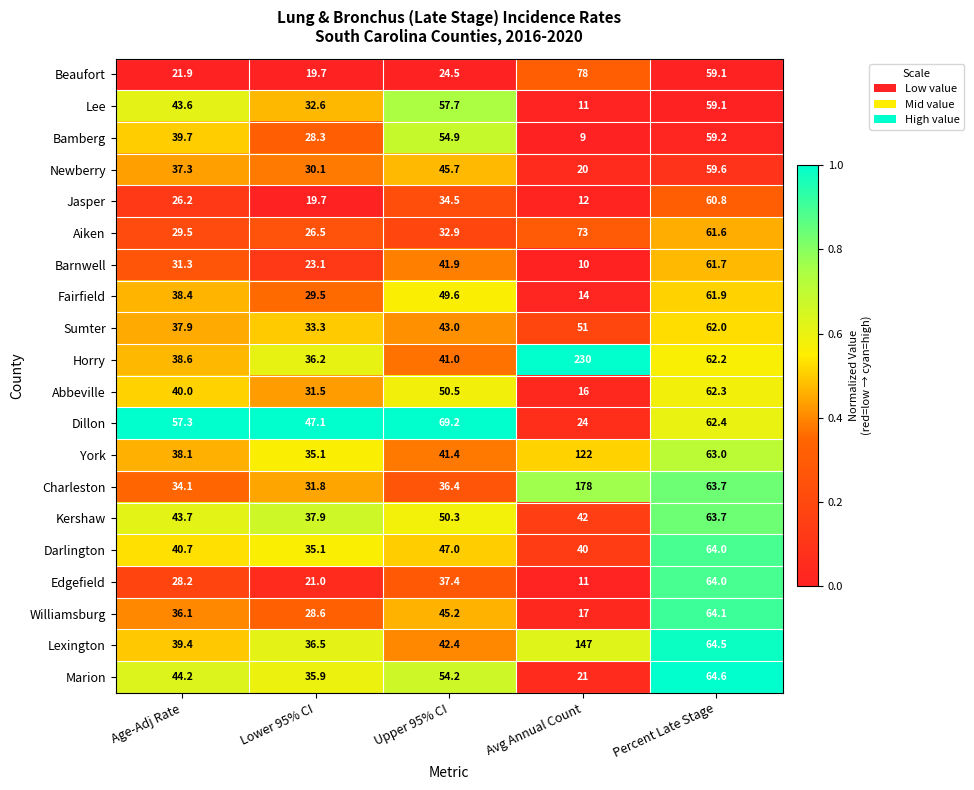

What is the difference between the York values at Lower 95% CI and Avg Annual Count?

86.9